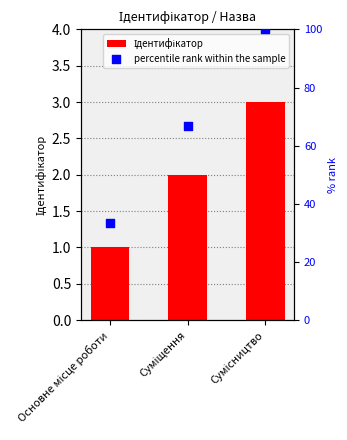

At how many categories does at least one series exceed 65?

2